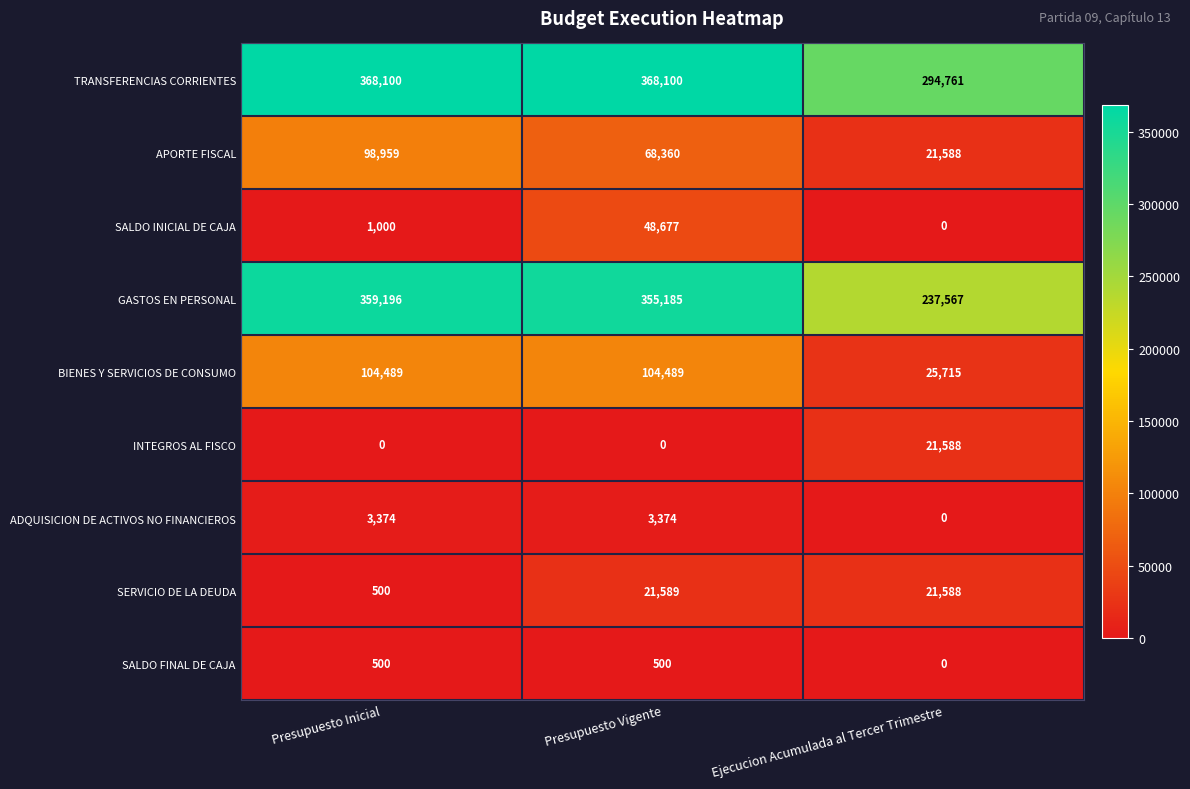

Reading left to right, list all the values displayed in this chart.

TRANSFERENCIAS CORRIENTES: Presupuesto Inicial=368100	Presupuesto Vigente=368100	Ejecucion Acumulada al Tercer Trimestre=294761
APORTE FISCAL: Presupuesto Inicial=98959	Presupuesto Vigente=68360	Ejecucion Acumulada al Tercer Trimestre=21588
SALDO INICIAL DE CAJA: Presupuesto Inicial=1000	Presupuesto Vigente=48677	Ejecucion Acumulada al Tercer Trimestre=0
GASTOS EN PERSONAL: Presupuesto Inicial=359196	Presupuesto Vigente=355185	Ejecucion Acumulada al Tercer Trimestre=237567
BIENES Y SERVICIOS DE CONSUMO: Presupuesto Inicial=104489	Presupuesto Vigente=104489	Ejecucion Acumulada al Tercer Trimestre=25715
INTEGROS AL FISCO: Presupuesto Inicial=0	Presupuesto Vigente=0	Ejecucion Acumulada al Tercer Trimestre=21588
ADQUISICION DE ACTIVOS NO FINANCIEROS: Presupuesto Inicial=3374	Presupuesto Vigente=3374	Ejecucion Acumulada al Tercer Trimestre=0
SERVICIO DE LA DEUDA: Presupuesto Inicial=500	Presupuesto Vigente=21589	Ejecucion Acumulada al Tercer Trimestre=21588
SALDO FINAL DE CAJA: Presupuesto Inicial=500	Presupuesto Vigente=500	Ejecucion Acumulada al Tercer Trimestre=0